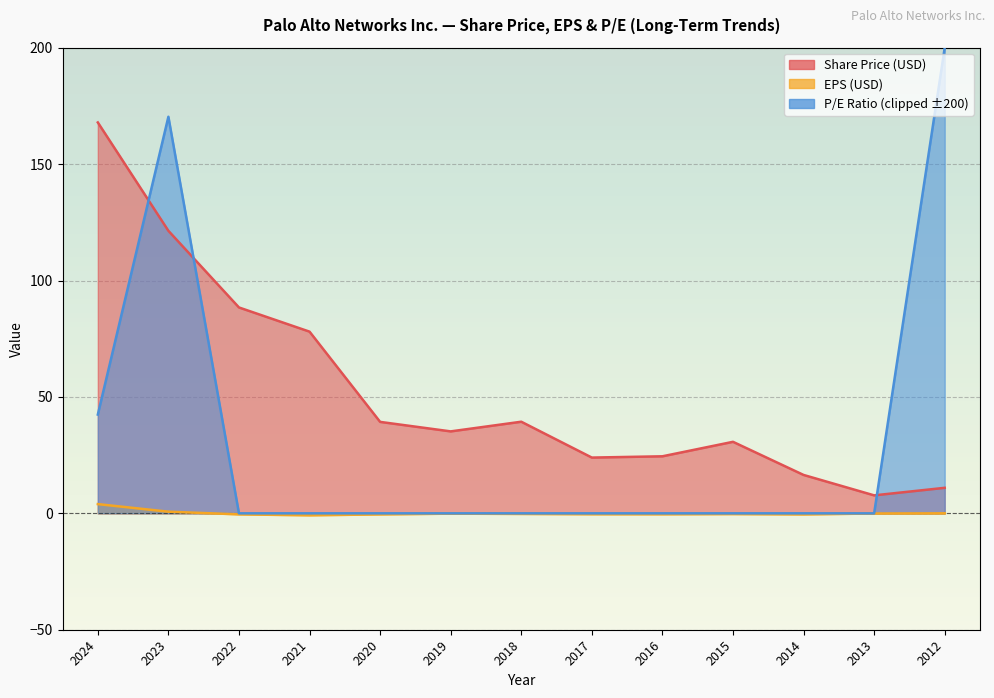

How many lines are shown in the chart?

2